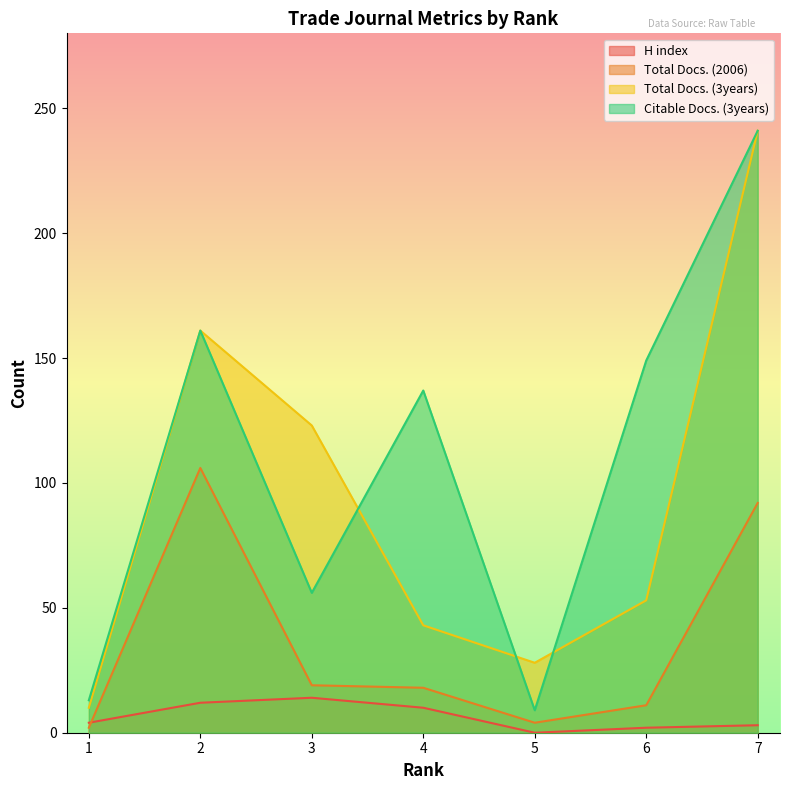

Where is the first local maximum for Total Docs. (2006)?

2